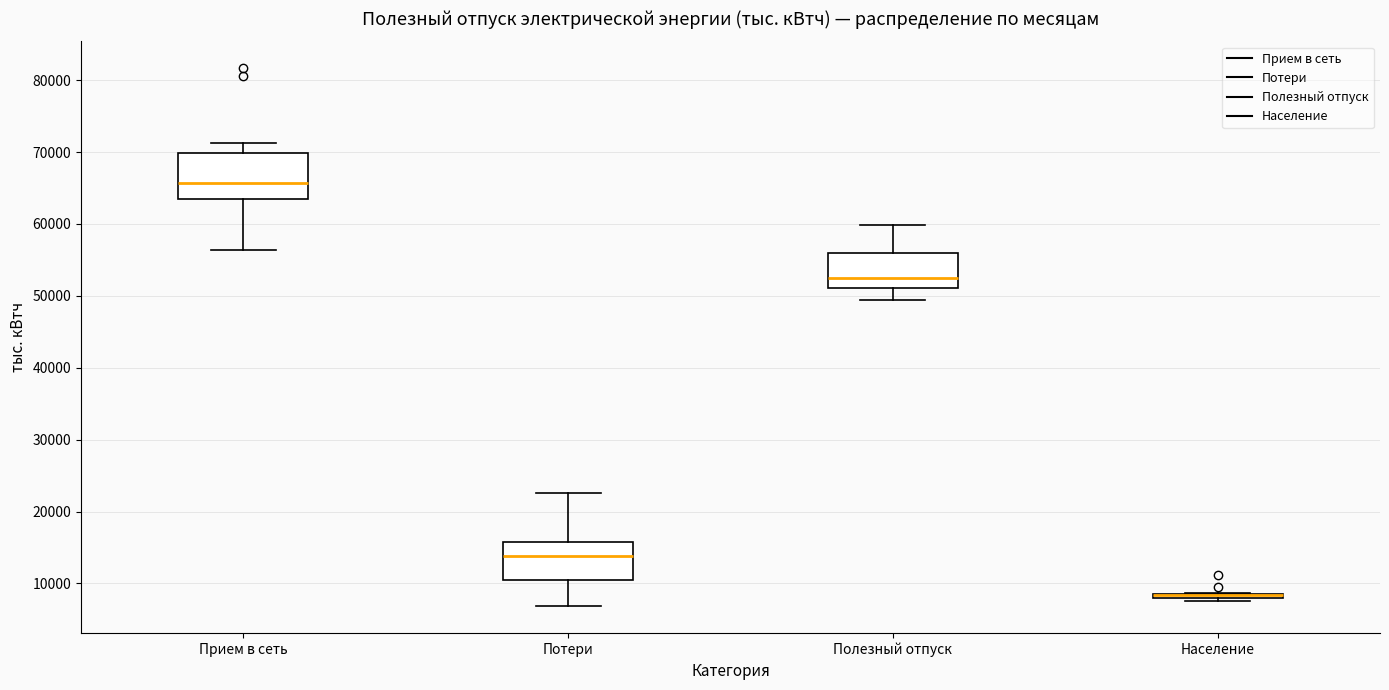

Which box is the tallest, from its lower edge to its upper edge?

Прием в сеть